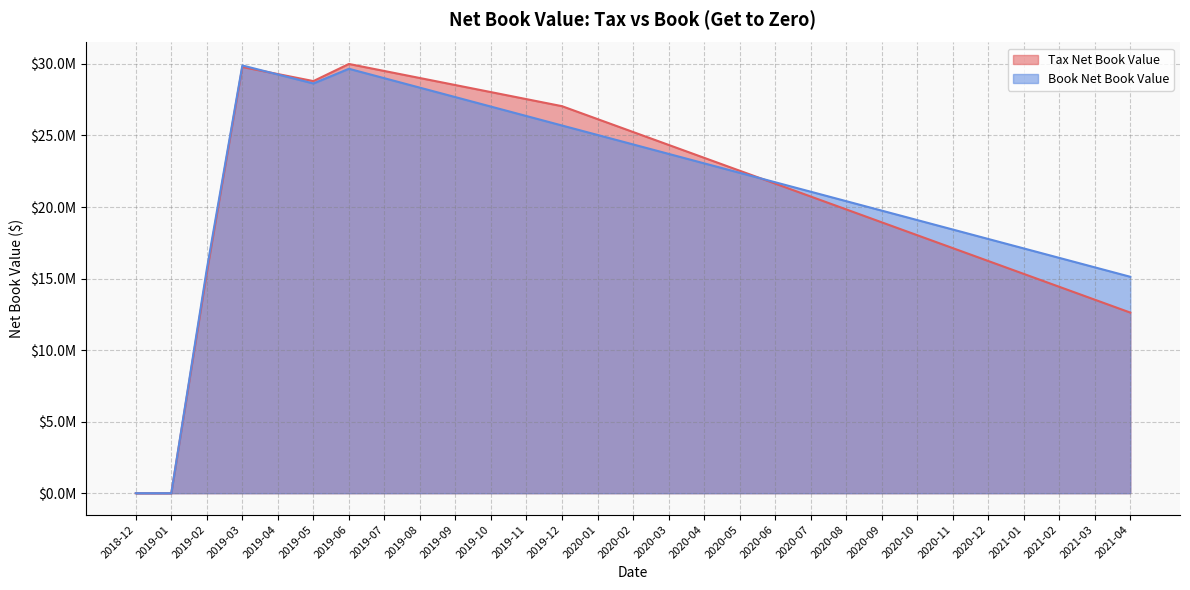

What is the highest value of the Tax Net Book Value series?

30000089.1